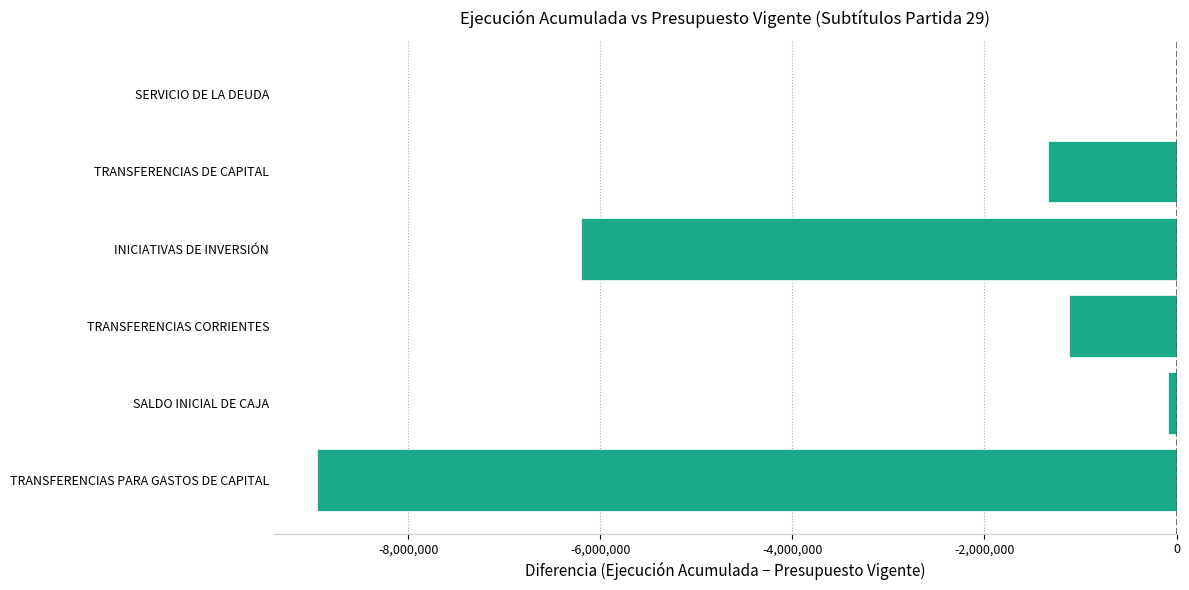

What is the sum of the values at INICIATIVAS DE INVERSIÓN and TRANSFERENCIAS PARA GASTOS DE CAPITAL?

-15147198